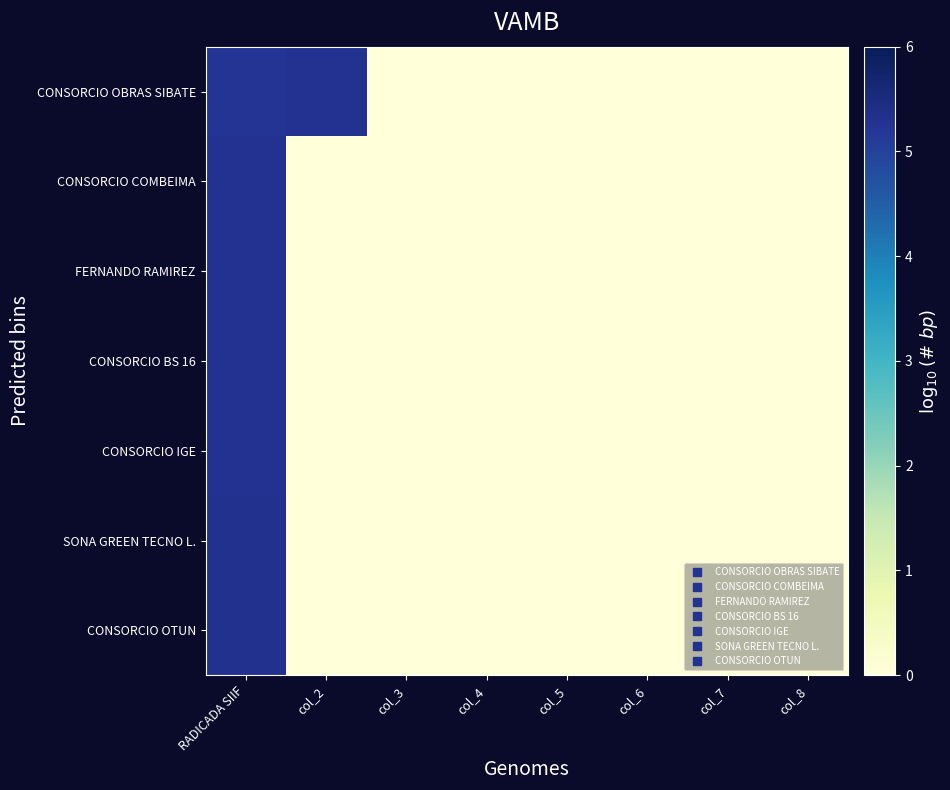

How many categories are shown in the chart?

8